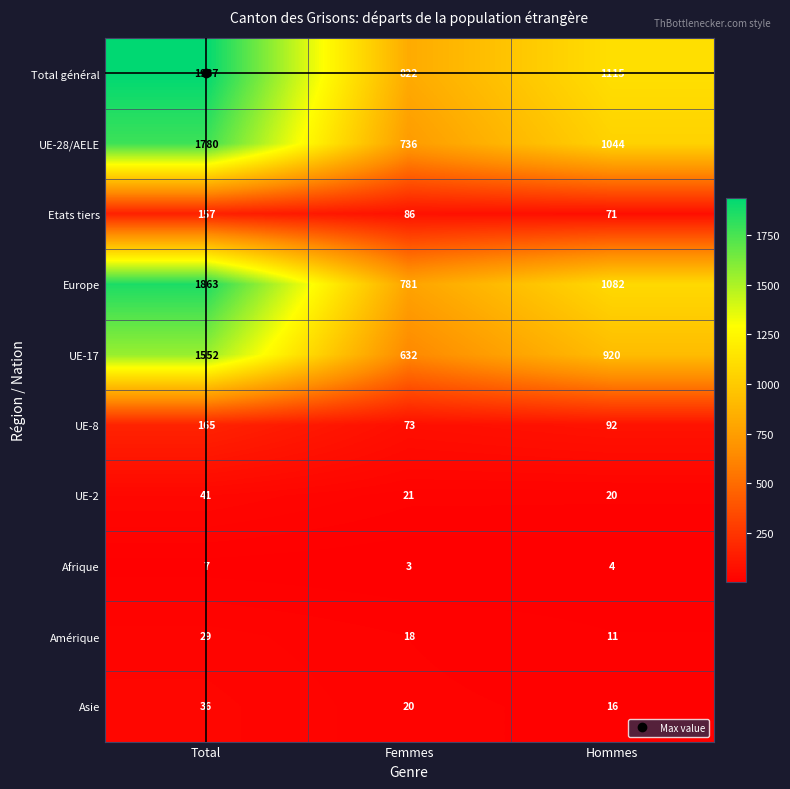

What is the difference between the highest and lowest values at Hommes?

1111